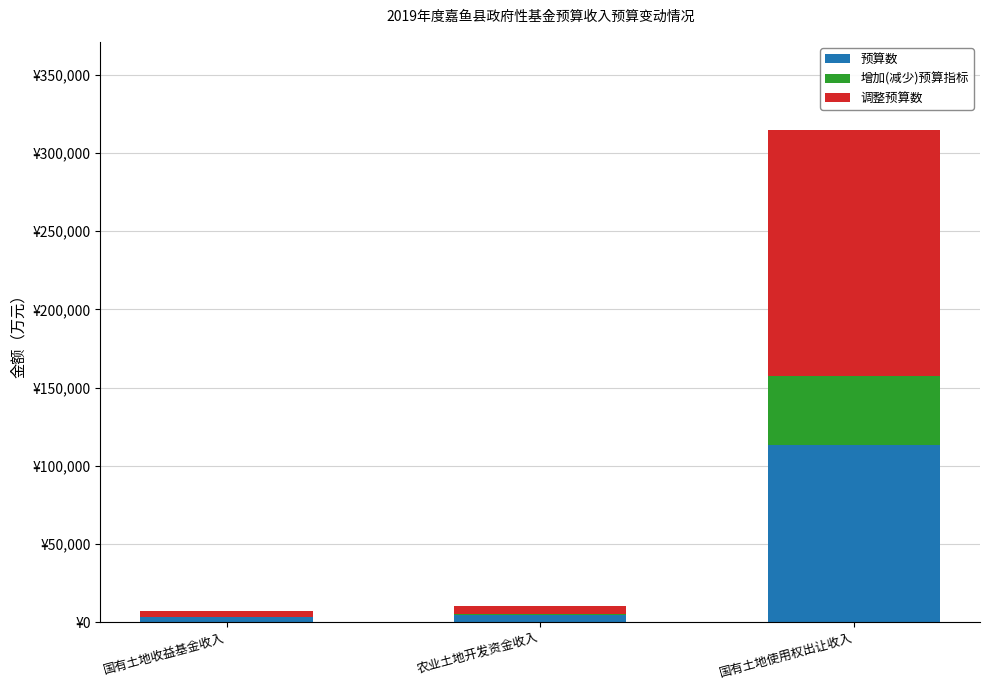

Rank the categories by 调整预算数 value from lowest to highest.

国有土地收益基金收入, 农业土地开发资金收入, 国有土地使用权出让收入